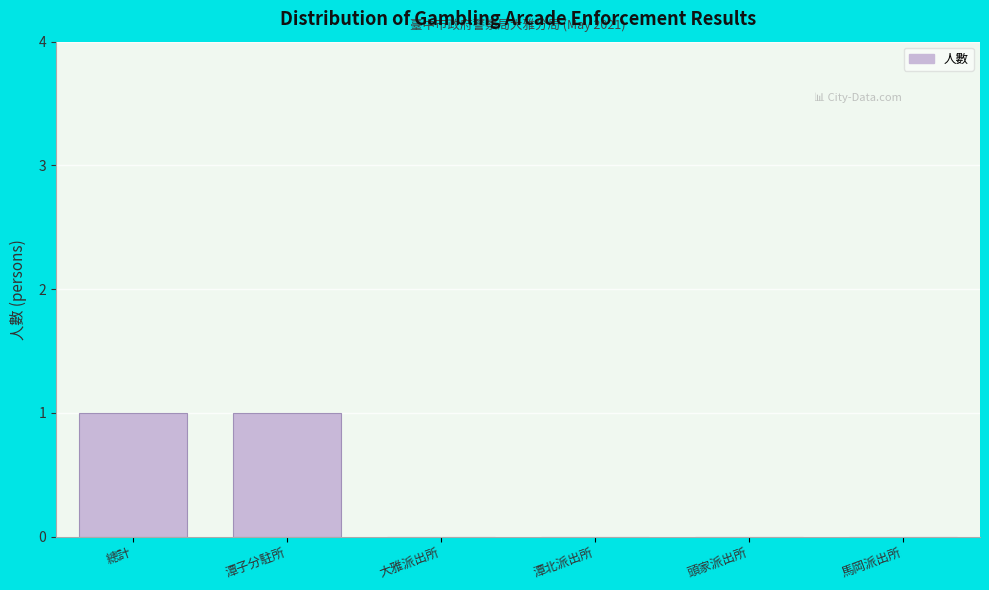

Reading left to right, list all the values displayed in this chart.

總計=1	潭子分駐所=1	大雅派出所=0	潭北派出所=0	頭家派出所=0	馬岡派出所=0